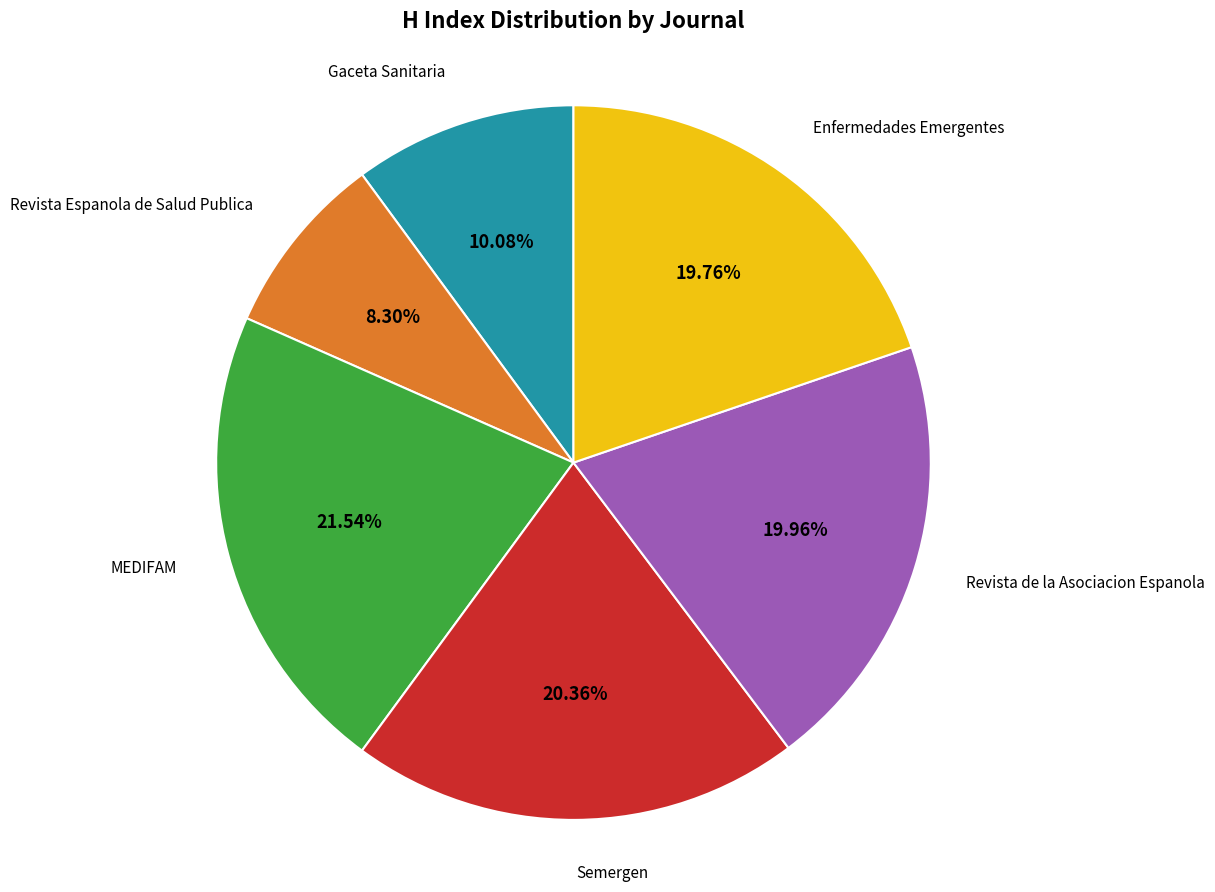

Does any single category account for the majority?

No